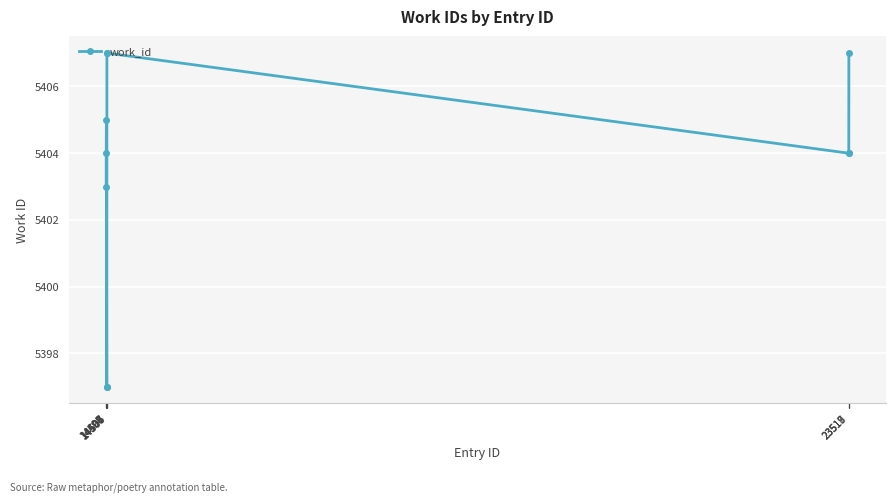

True or false: the data has more than 0 interior local peaks.

True